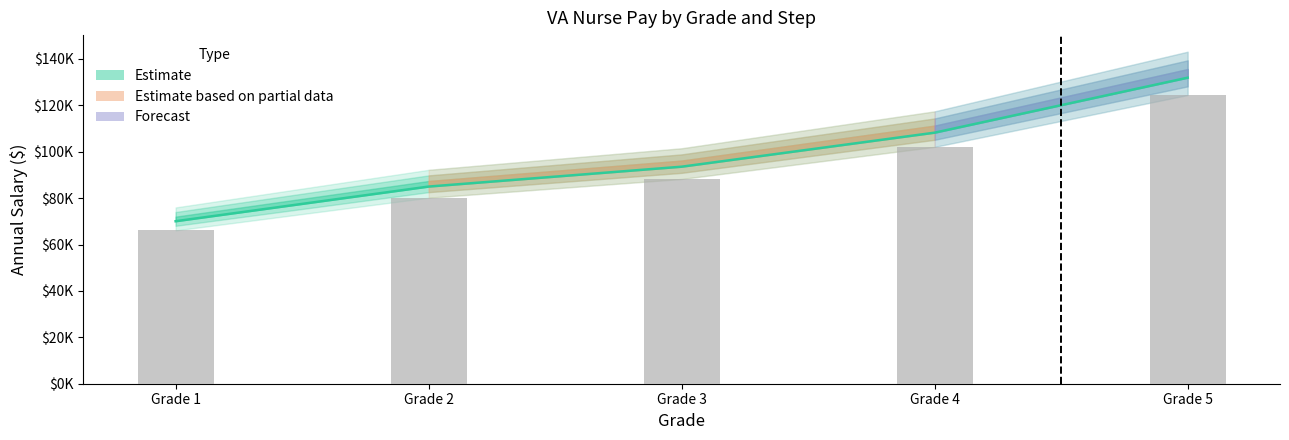

At which label does Estimate reach its minimum?

Grade 1